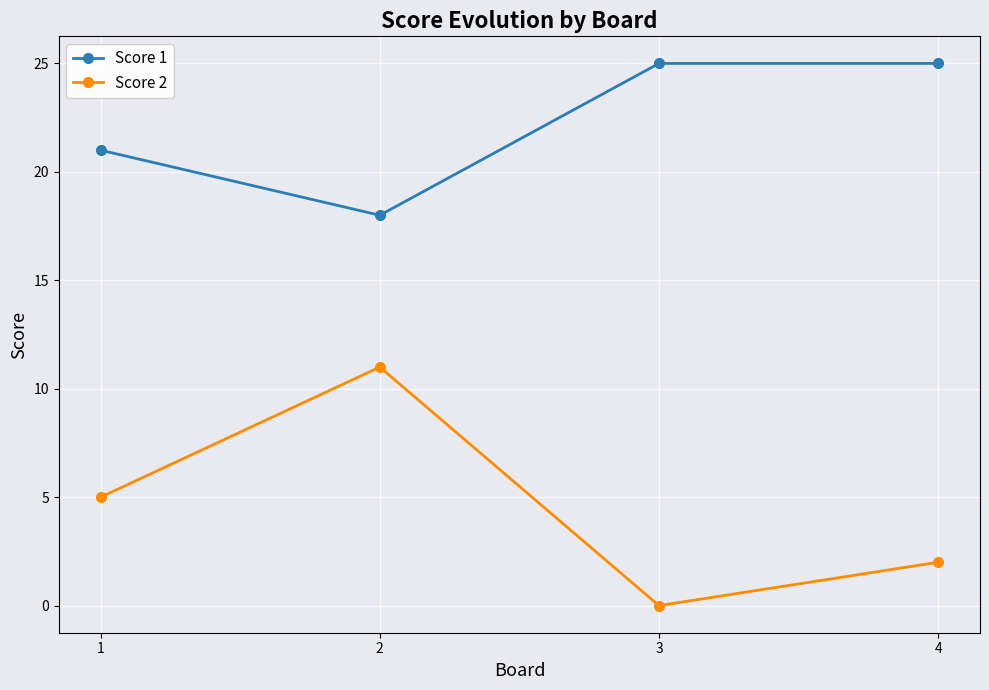

True or false: Score 2 and Score 1 cross at least once.

False